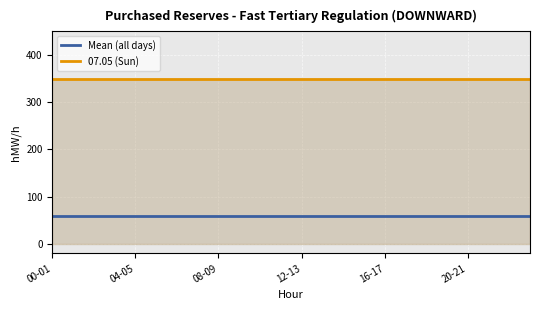

List the series in order of their peak value, lowest first.

Mean (all days), 07.05 (Sun)